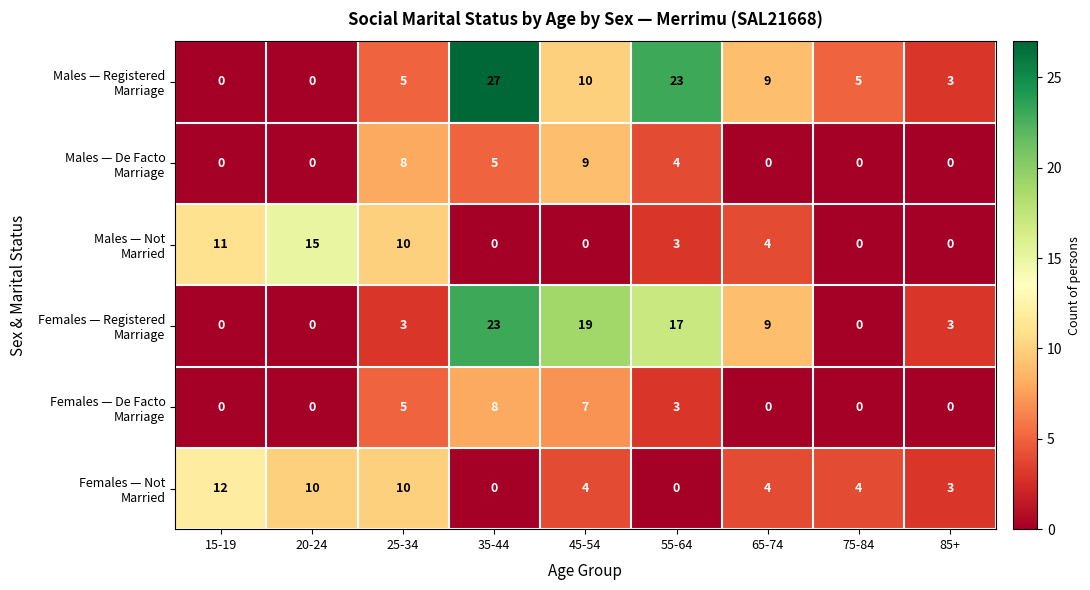

What is the spread (max minus min) of values at 25-34?

7